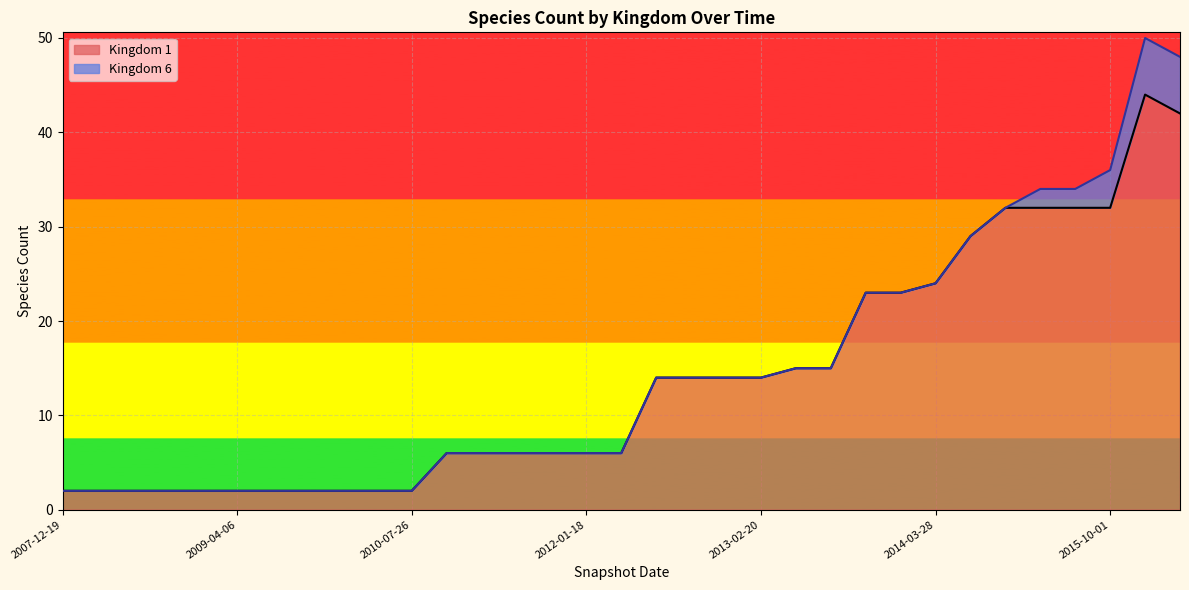

What is the minimum value shown in the chart?

2